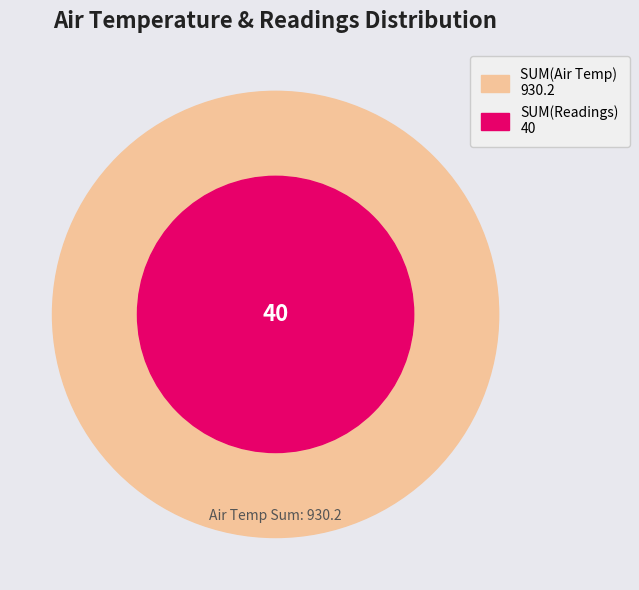

Is 6 the majority of the pie?

No